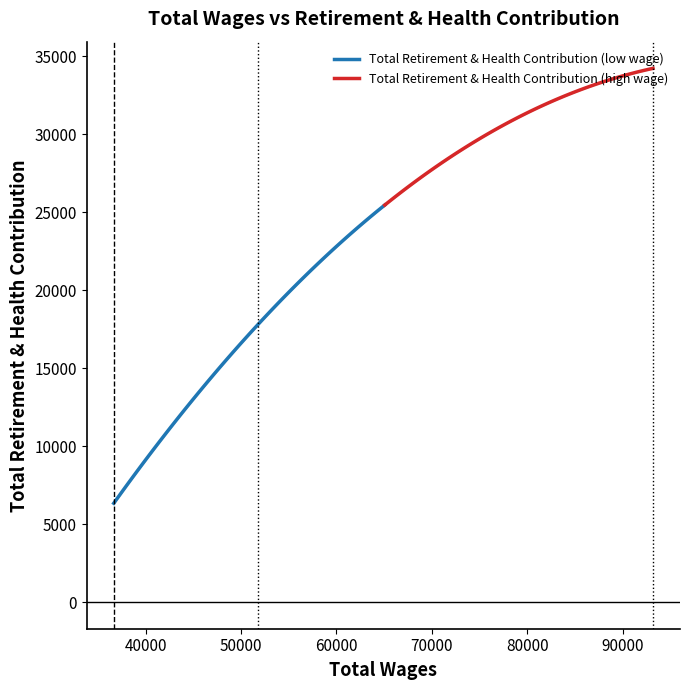

How many data points are above 17816?

1